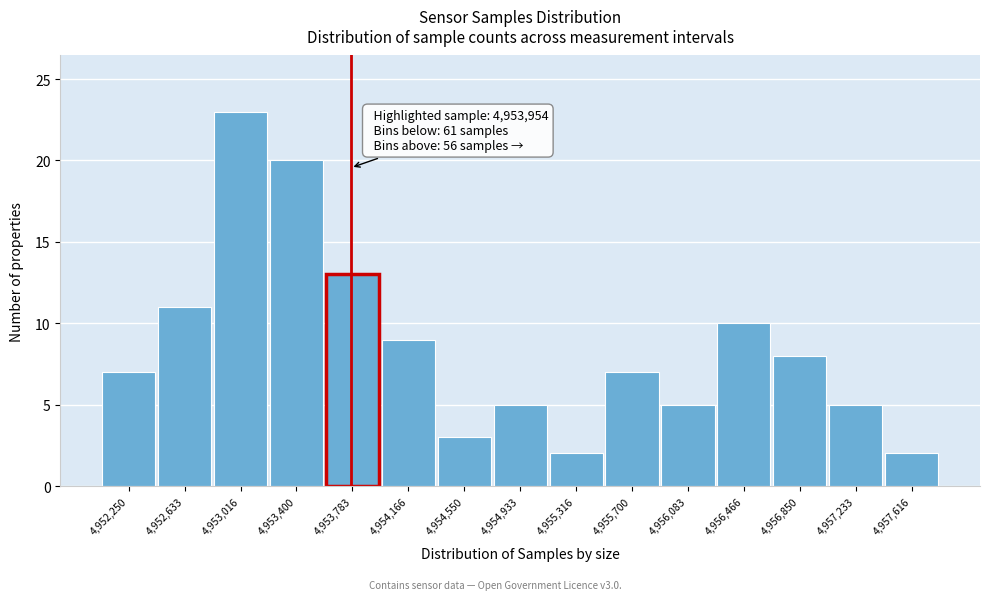

Reading left to right, transcribe all the data shown in this chart.

4,952,250=7	4,952,633=11	4,953,016=23	4,953,400=20	4,953,783=13	4,954,166=9	4,954,550=3	4,954,933=5	4,955,316=2	4,955,700=7	4,956,083=5	4,956,466=10	4,956,850=8	4,957,233=5	4,957,616=2